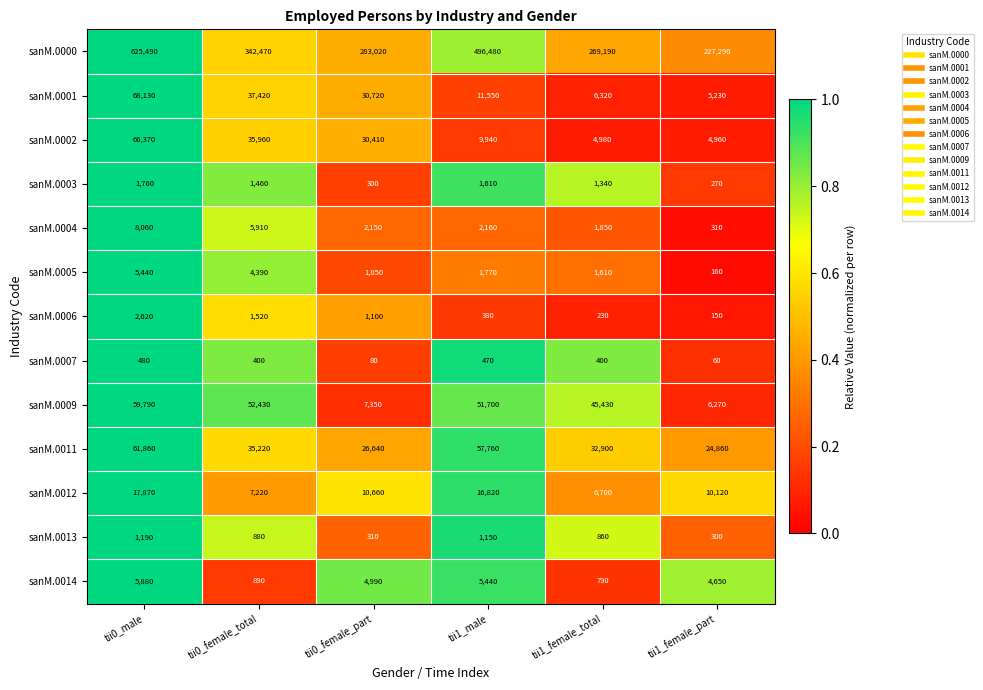

Which series has the largest total across all categories?

sanM.0000